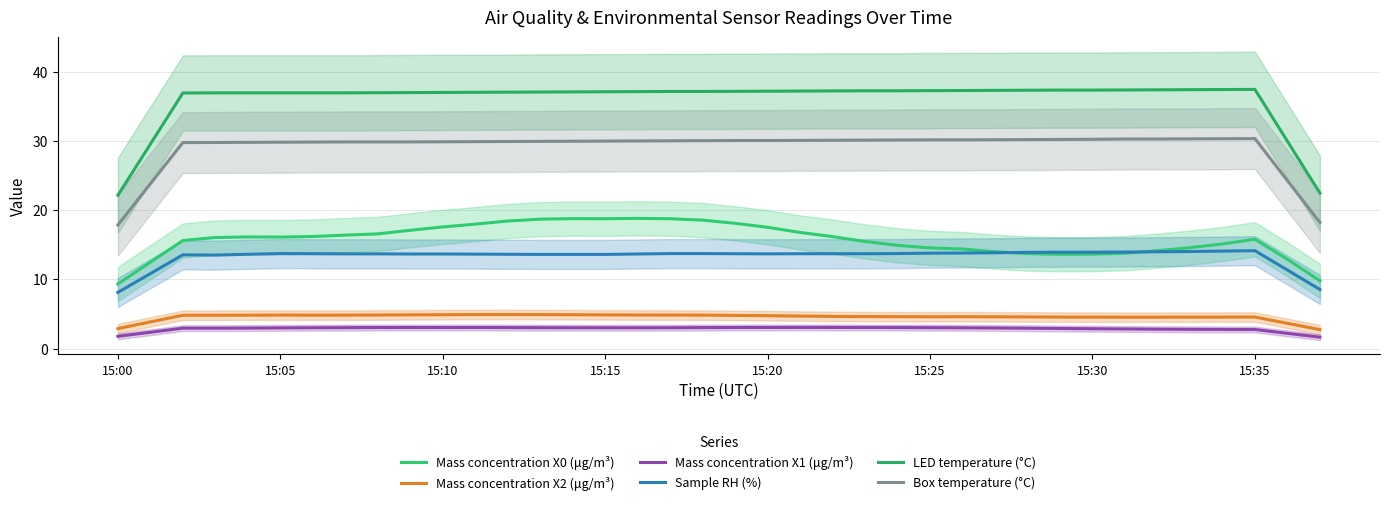

What is the value of the Sample RH (%) point at the 16th from the left?

13.6